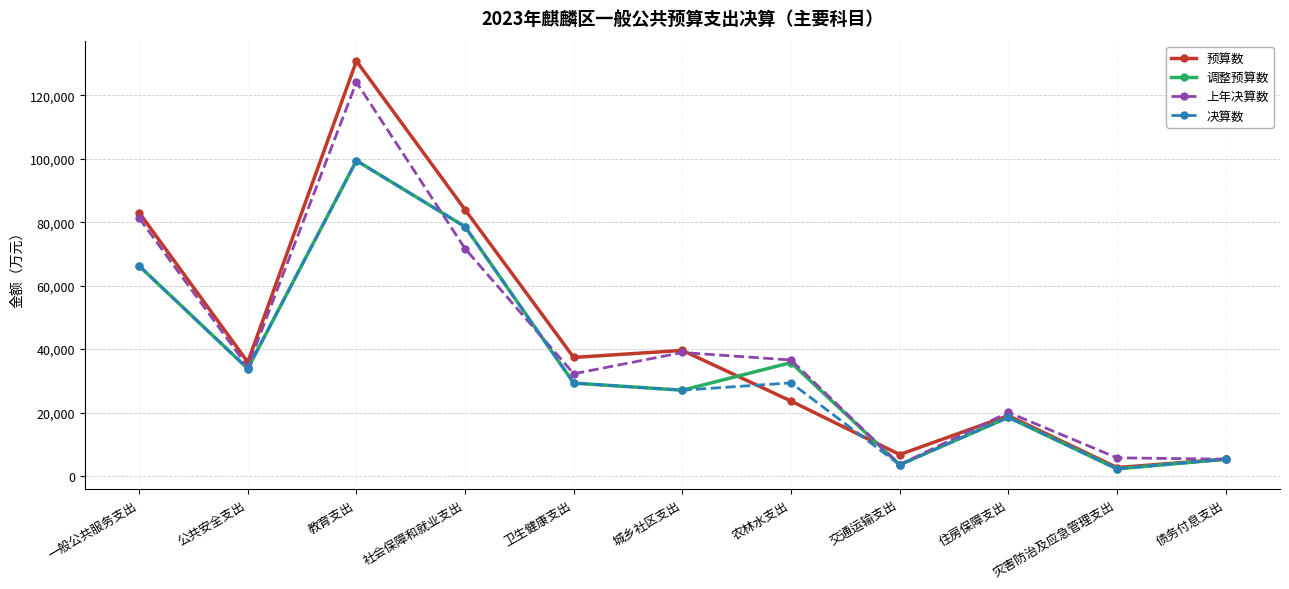

In 决算数, how many points are lower than both neighbors (excluding endpoints)?

4